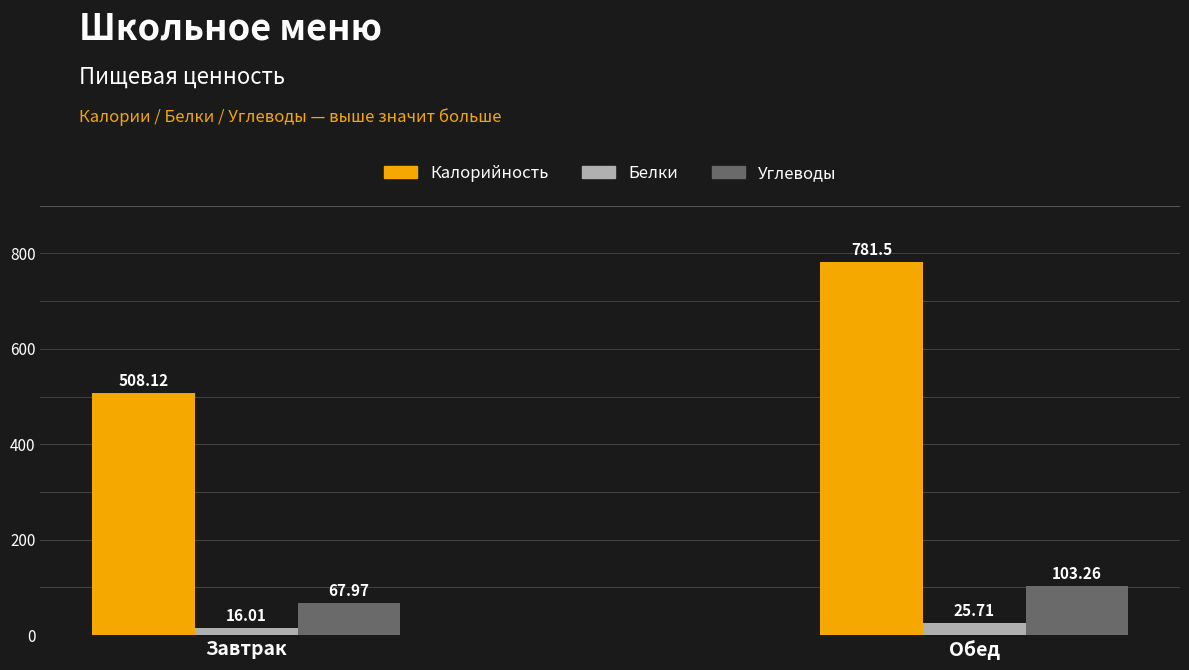

How many groups of bars are there?

2